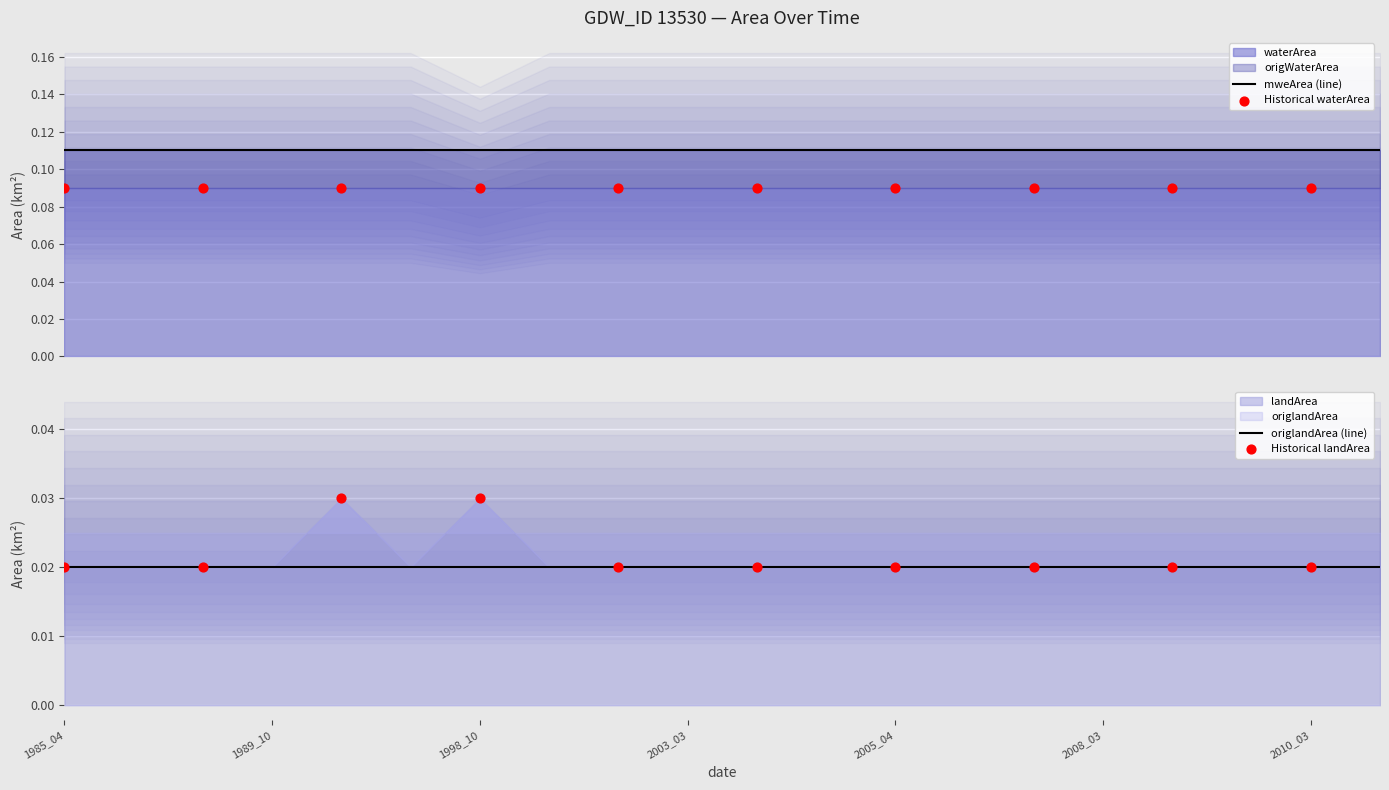

Which series reaches the minimum Y coordinate?

landArea